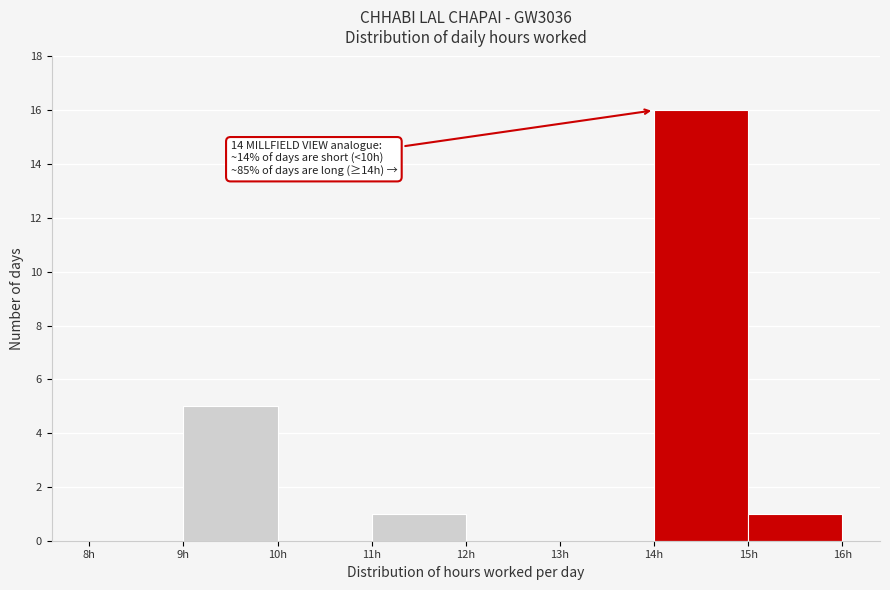

Over which range of the x-axis is the bar tallest?

14 to 15